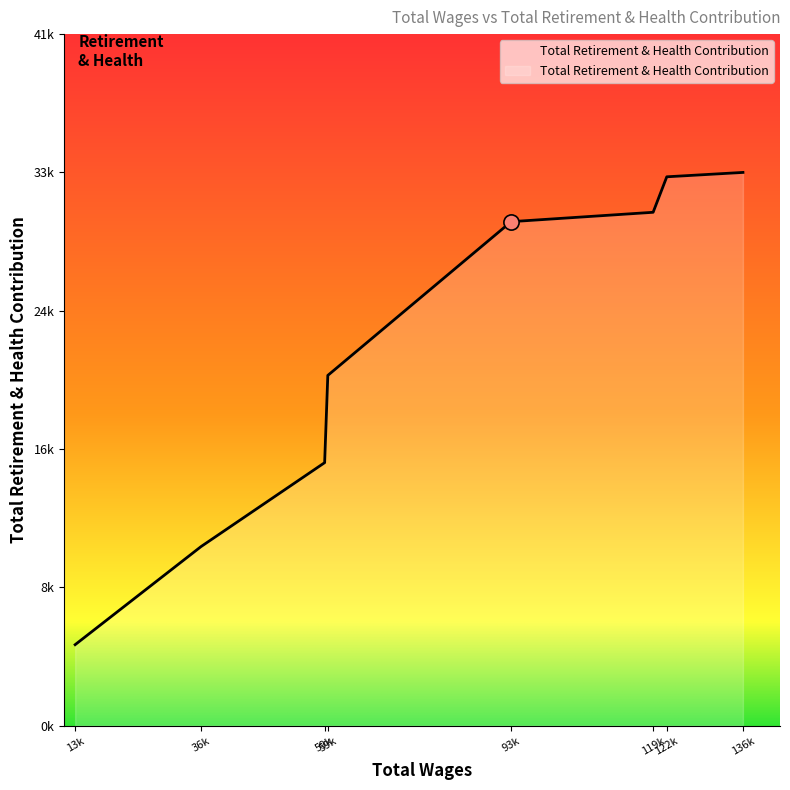

Does the chart have visible grid lines?

No